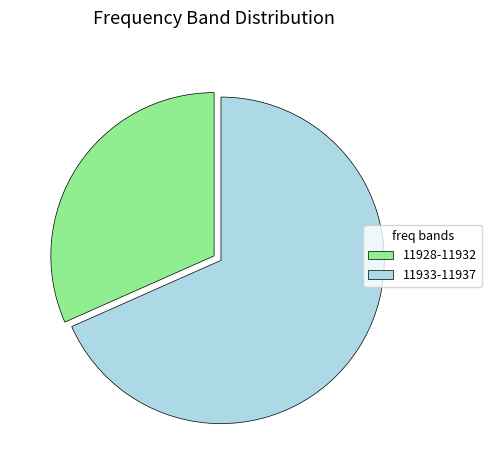

The 11933-11937 slice represents 79% of the pie. True or false?

False